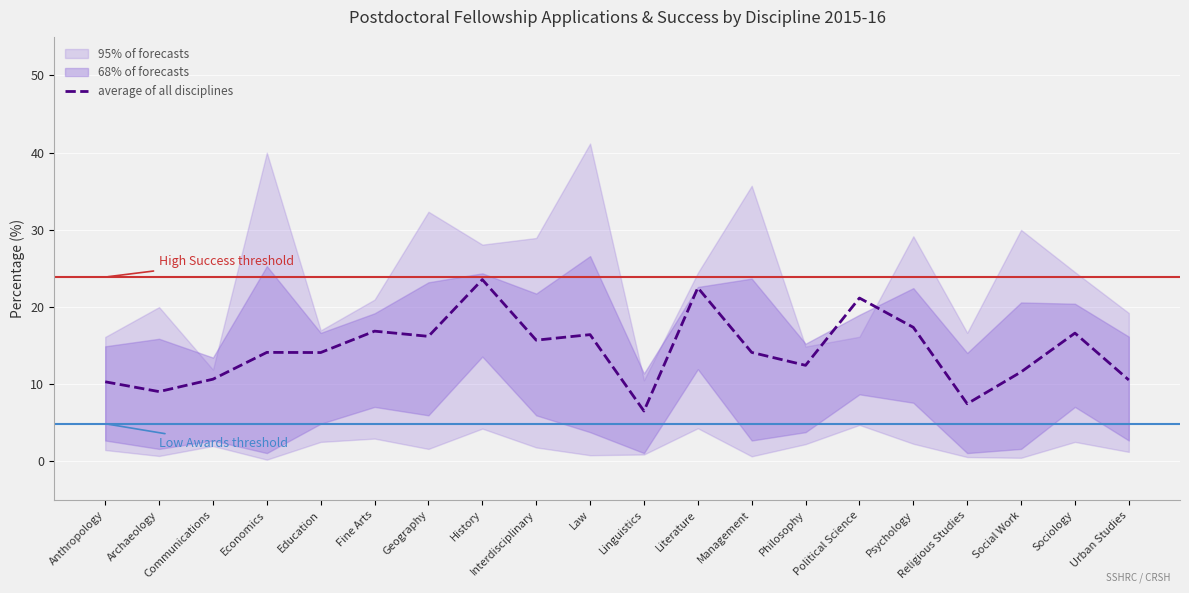

True or false: the data has more than 0 interior local peaks.

True